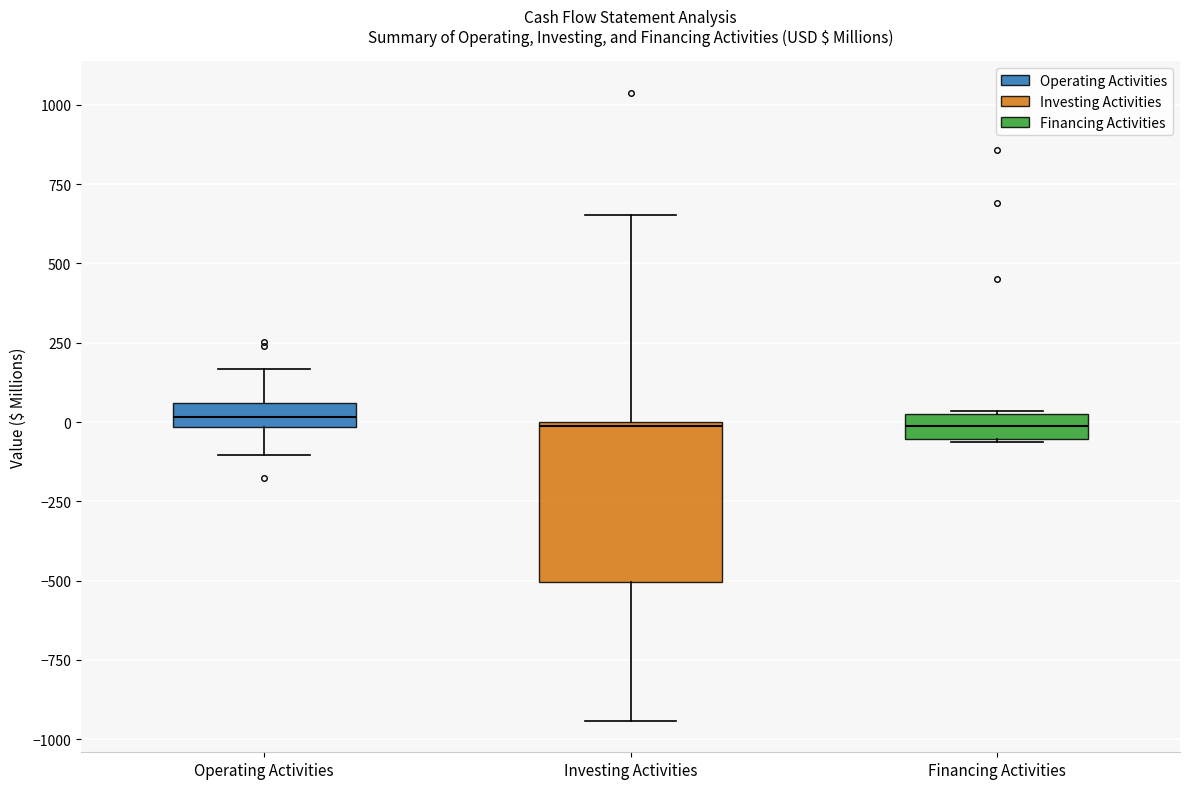

Reading left to right, read every box against the y-axis: the position of its median line, the range the box covers, and the ends of its whiskers. The values are not printed on the chart, so give them approximately, as read against the axis.

Operating Activities: median 0 (inside the box), box 0 to 50, whiskers -100 to 150
Investing Activities: median 0, box -500 to 0, whiskers -950 to 650
Financing Activities: median 0, box -50 to 50, whiskers -50 to 50